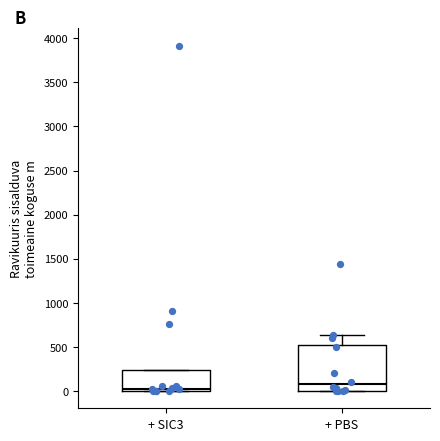

Where is the lower edge of the box for + SIC3 on the y-axis? The values are not printed on the chart, so give them approximately, as read against the axis.

0